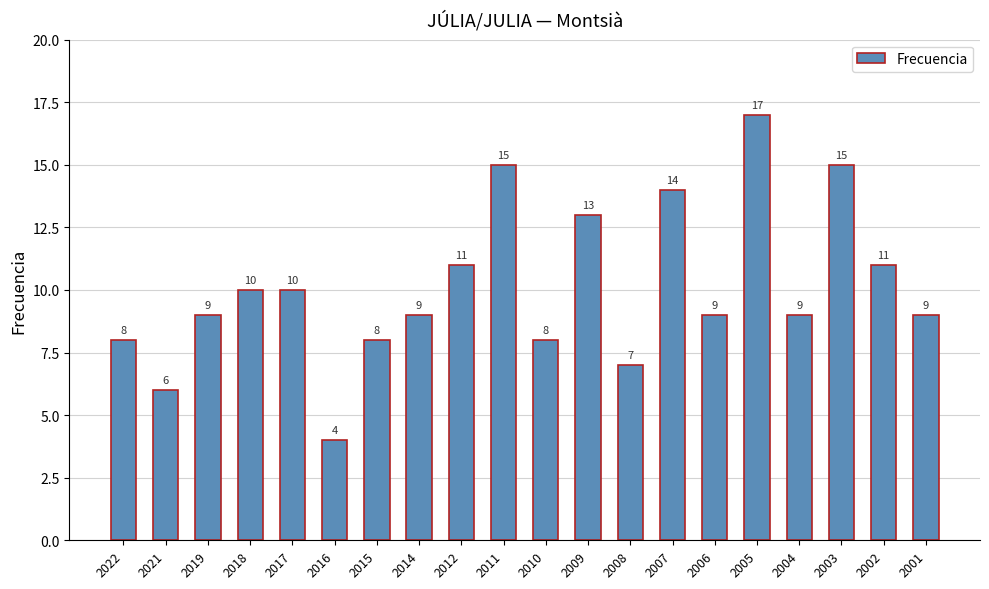

Is it true that the value at 2016 is 4?

True